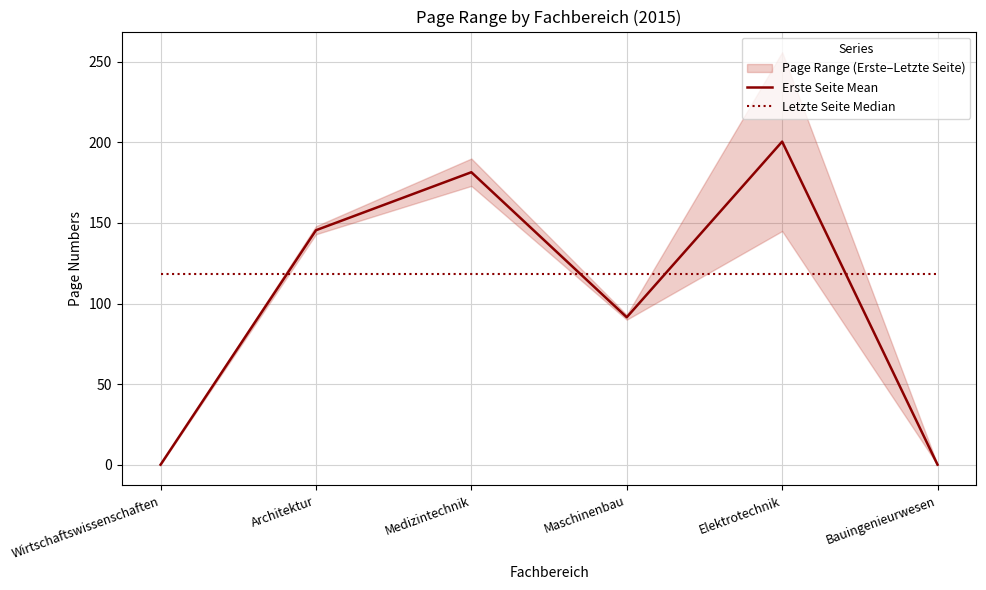

True or false: Letzte Seite Median has a value of 202.5 at Bauingenieurwesen.

False